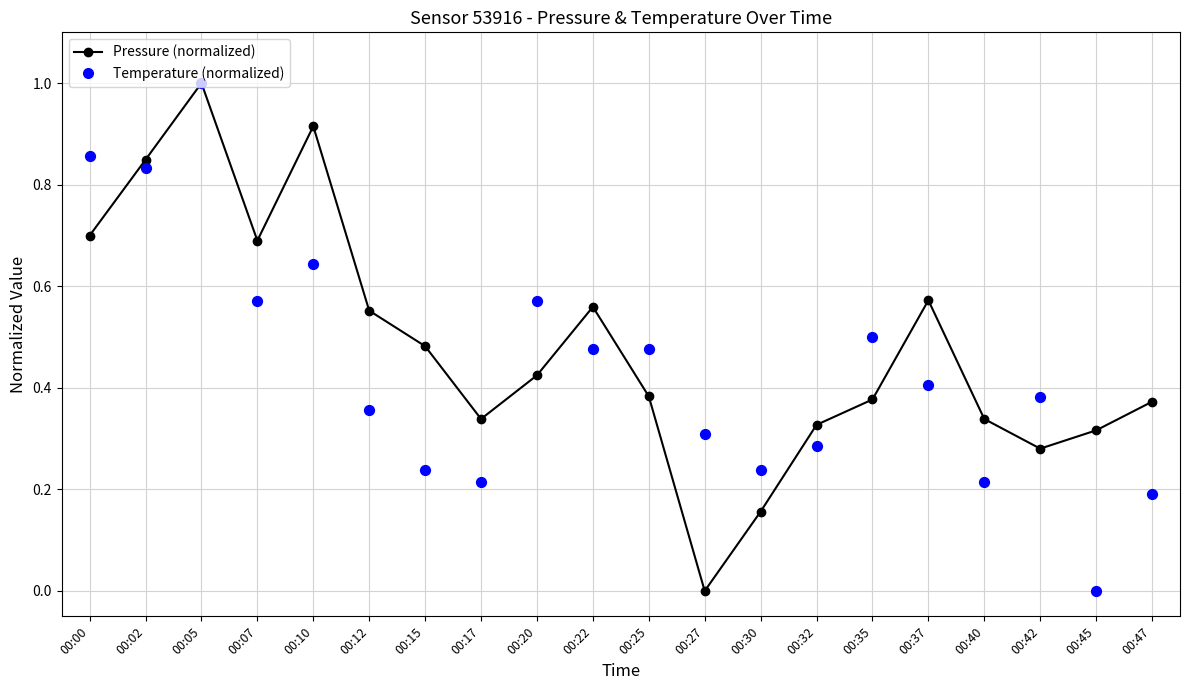

Which series contains the lowest Y value?

Pressure (normalized)